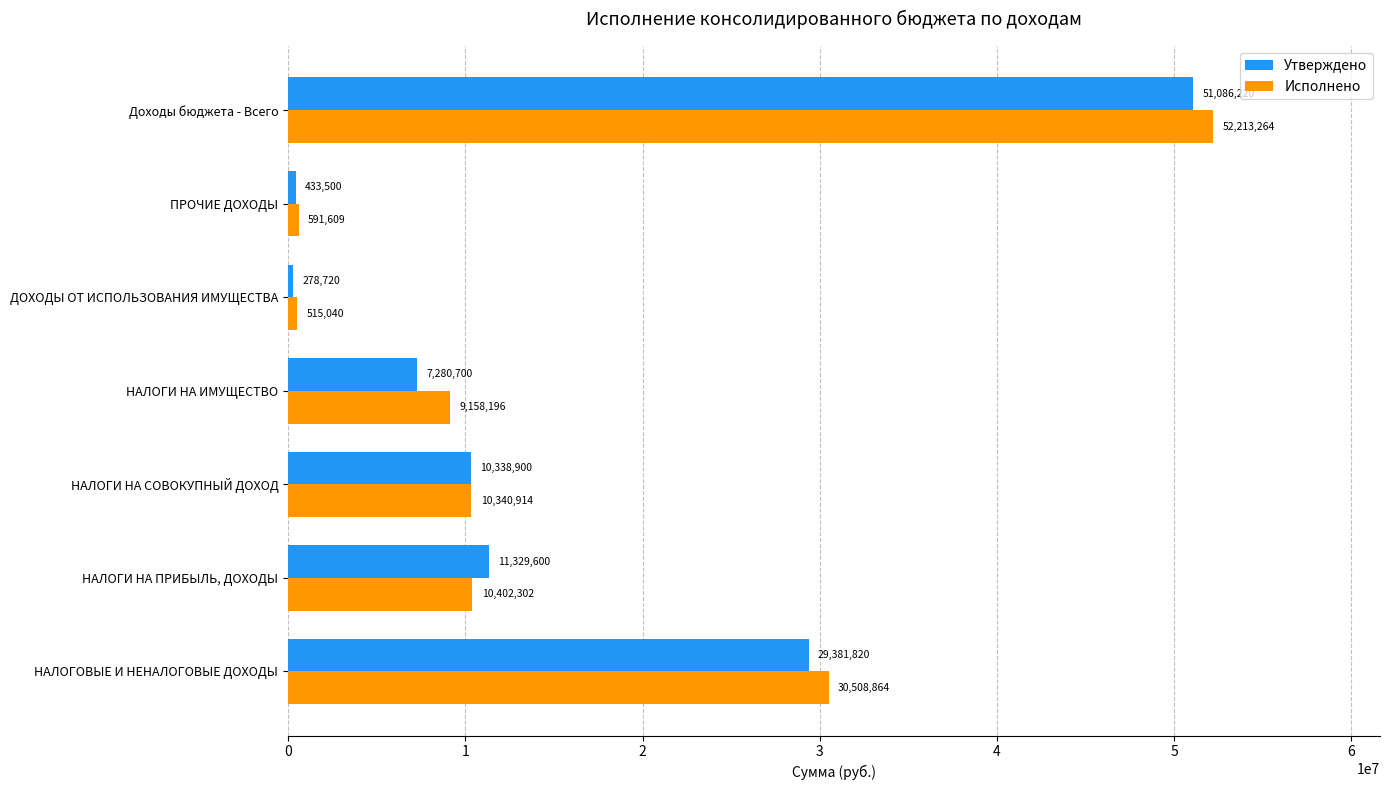

At which category is the sum across all series the highest?

Доходы бюджета - Всего